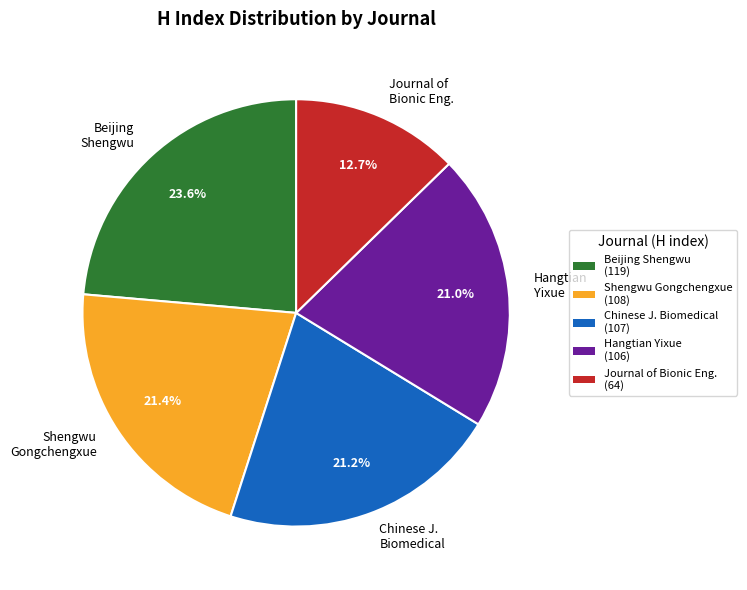

Is the sum of Shengwu Gongchengxue and Journal of Bionic Eng. greater than half?

No